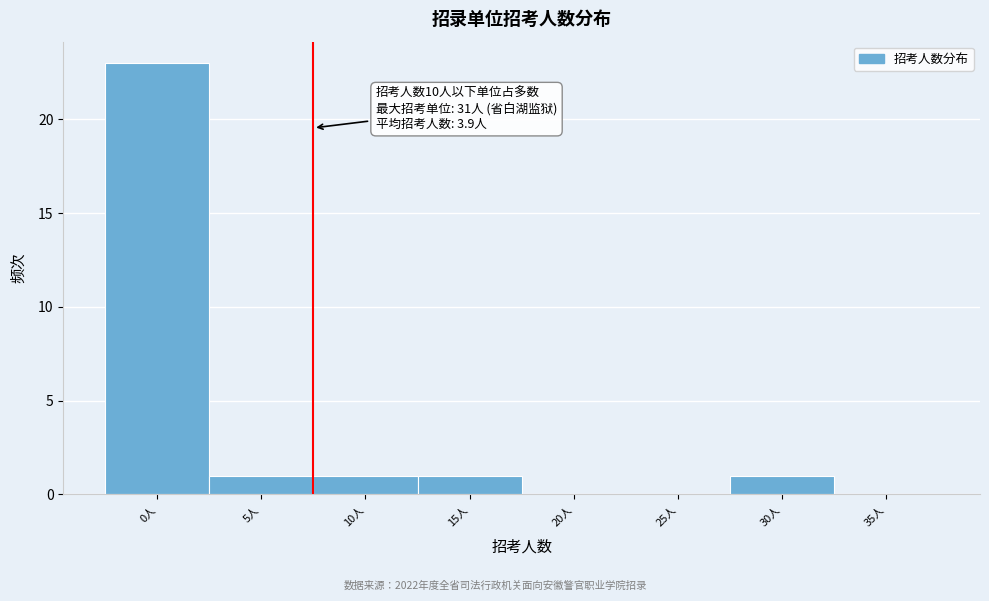

Reading left to right, what are all the values shown in this chart?

0人=23	5人=1	10人=1	15人=1	20人=0	25人=0	30人=1	35人=0